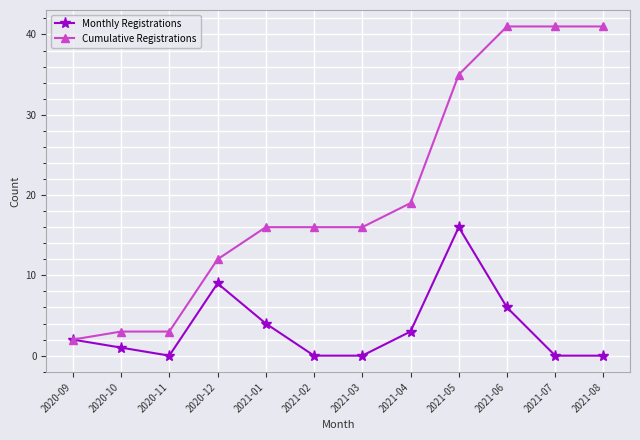

List the series in order of their overall mean, highest first.

Cumulative Registrations, Monthly Registrations